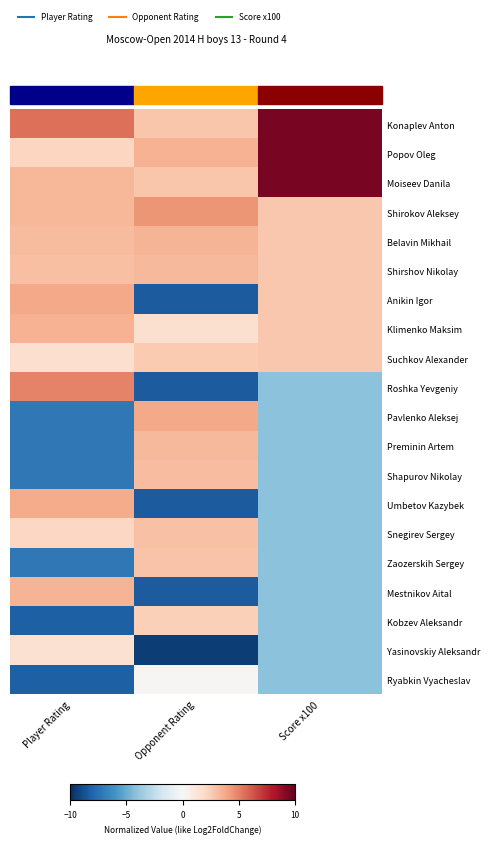

Reading left to right, list all the values displayed in this chart.

Konaplev Anton: Player Rating=5.5	Opponent Rating=2.8	Score x100=9.5
Popov Oleg: Player Rating=2.2	Opponent Rating=3.5	Score x100=9.5
Moiseev Danila: Player Rating=3.3	Opponent Rating=2.8	Score x100=9.5
Shirokov Aleksey: Player Rating=3.3	Opponent Rating=4.4	Score x100=2.7
Belavin Mikhail: Player Rating=3.2	Opponent Rating=3.4	Score x100=2.7
Shirshov Nikolay: Player Rating=3.0	Opponent Rating=3.2	Score x100=2.7
Anikin Igor: Player Rating=3.8	Opponent Rating=-8.3	Score x100=2.7
Klimenko Maksim: Player Rating=3.5	Opponent Rating=1.6	Score x100=2.7
Suchkov Alexander: Player Rating=1.7	Opponent Rating=2.6	Score x100=2.7
Roshka Yevgeniy: Player Rating=5.0	Opponent Rating=-8.3	Score x100=-4.1
Pavlenko Aleksej: Player Rating=-7.2	Opponent Rating=3.8	Score x100=-4.1
Preminin Artem: Player Rating=-7.2	Opponent Rating=3.2	Score x100=-4.1
Shapurov Nikolay: Player Rating=-7.2	Opponent Rating=3.1	Score x100=-4.1
Umbetov Kazybek: Player Rating=3.7	Opponent Rating=-8.3	Score x100=-4.1
Snegirev Sergey: Player Rating=2.0	Opponent Rating=2.9	Score x100=-4.1
Zaozerskih Sergey: Player Rating=-7.2	Opponent Rating=2.8	Score x100=-4.1
Mestnikov Aital: Player Rating=3.4	Opponent Rating=-8.3	Score x100=-4.1
Kobzev Aleksandr: Player Rating=-8.2	Opponent Rating=2.4	Score x100=-4.1
Yasinovskiy Aleksandr: Player Rating=1.5	Opponent Rating=-9.4	Score x100=-4.1
Ryabkin Vyacheslav: Player Rating=-8.2	Opponent Rating=0.1	Score x100=-4.1